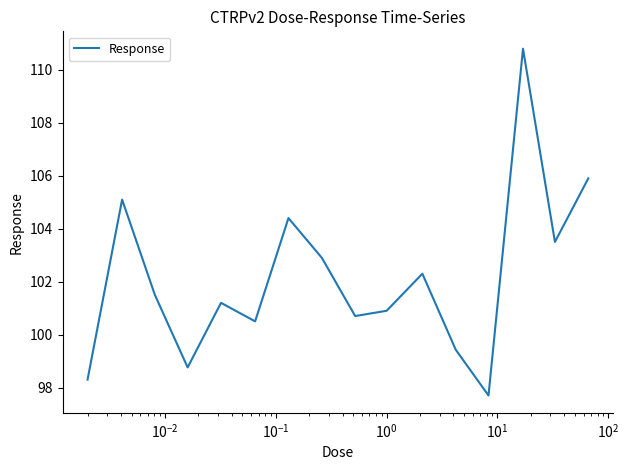

What is the maximum value shown in the chart?

110.8